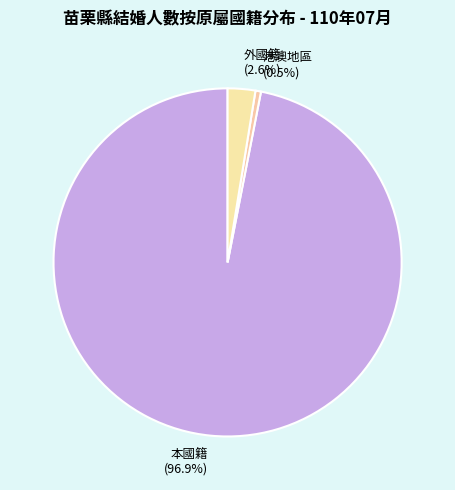

How many segments does this pie chart have?

3